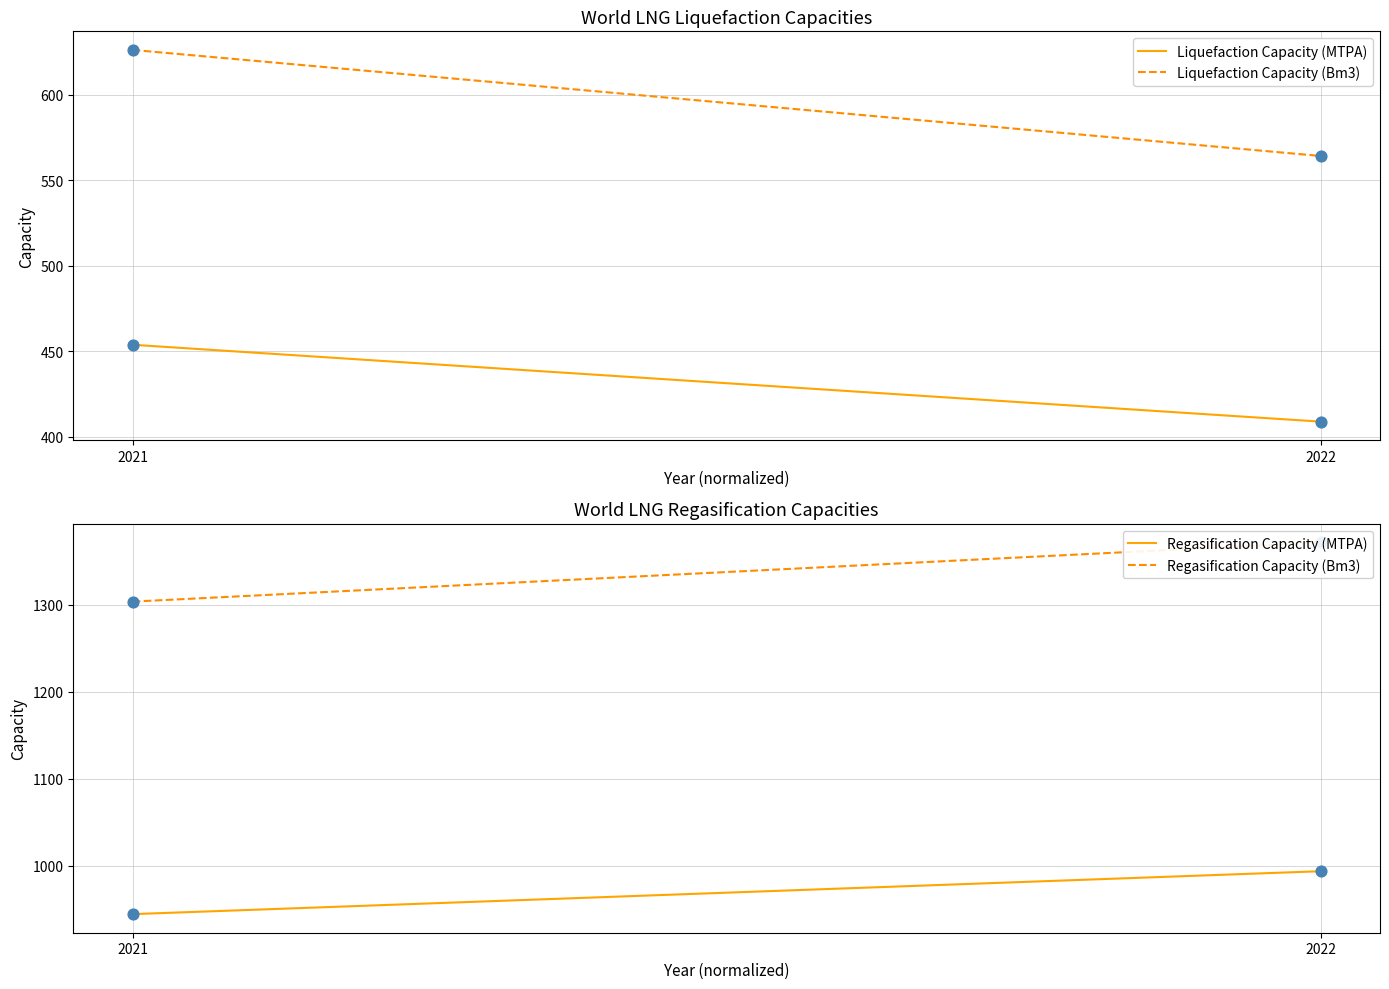

At how many categories does at least one series exceed 439?

2